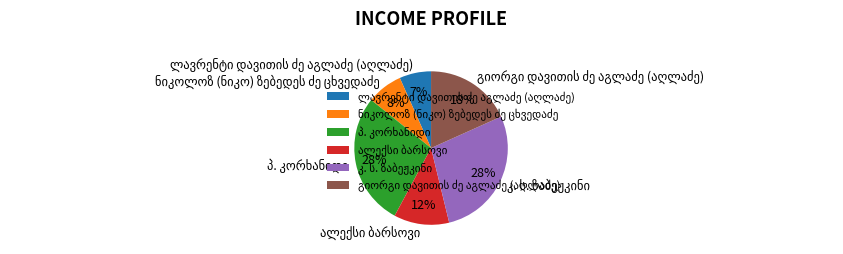

Count the number of slices in the pie.

6